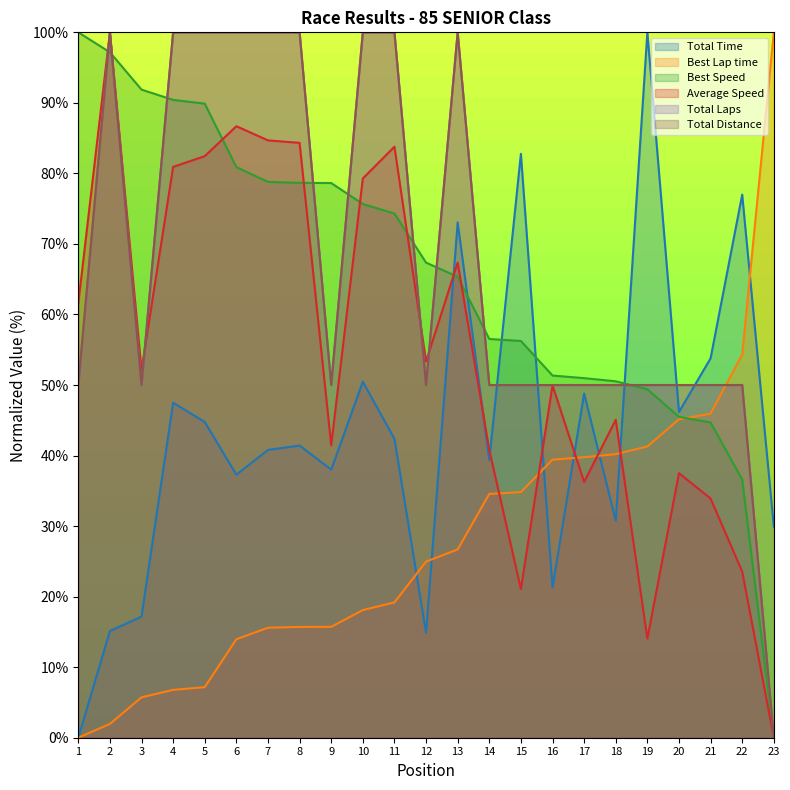

What is the difference between the second highest and second lowest values in the Total Time series?

67.9